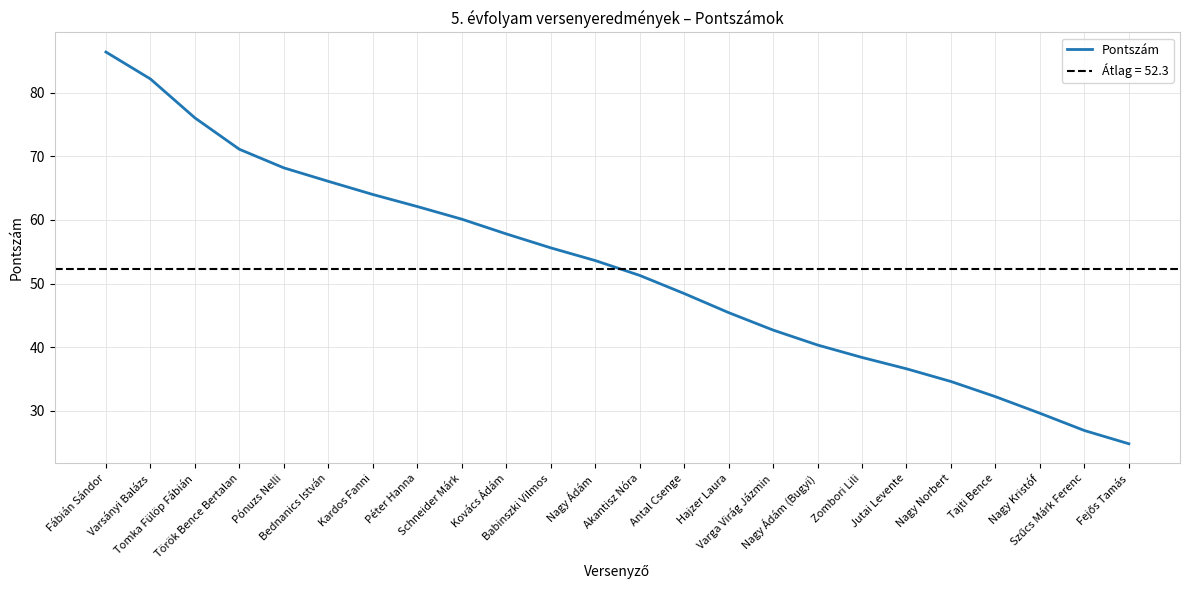

True or false: the data shows 42.7 at Varga Virág Jázmin.

True